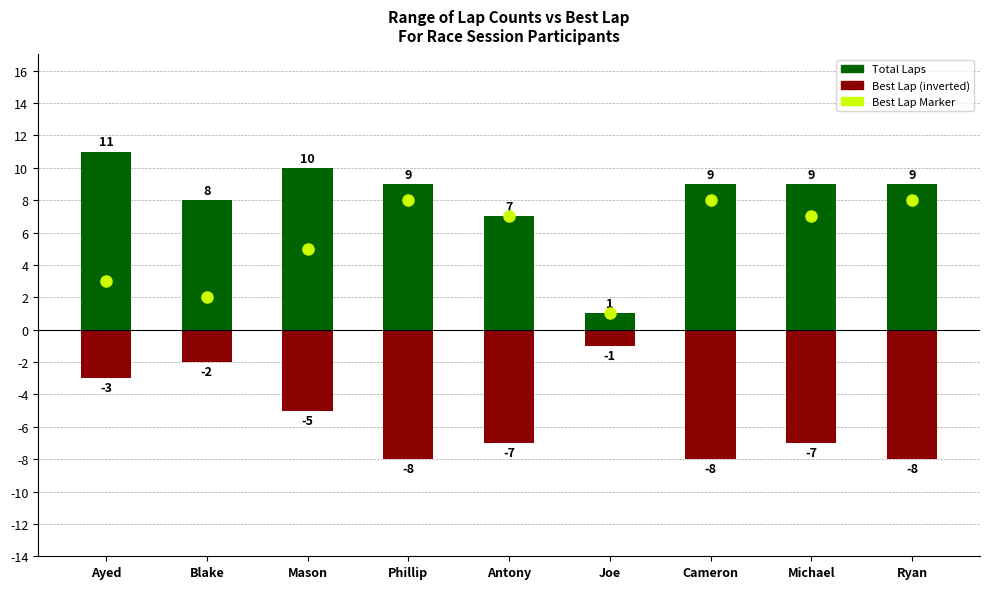

How many values in the Total Laps series are below 9?

3